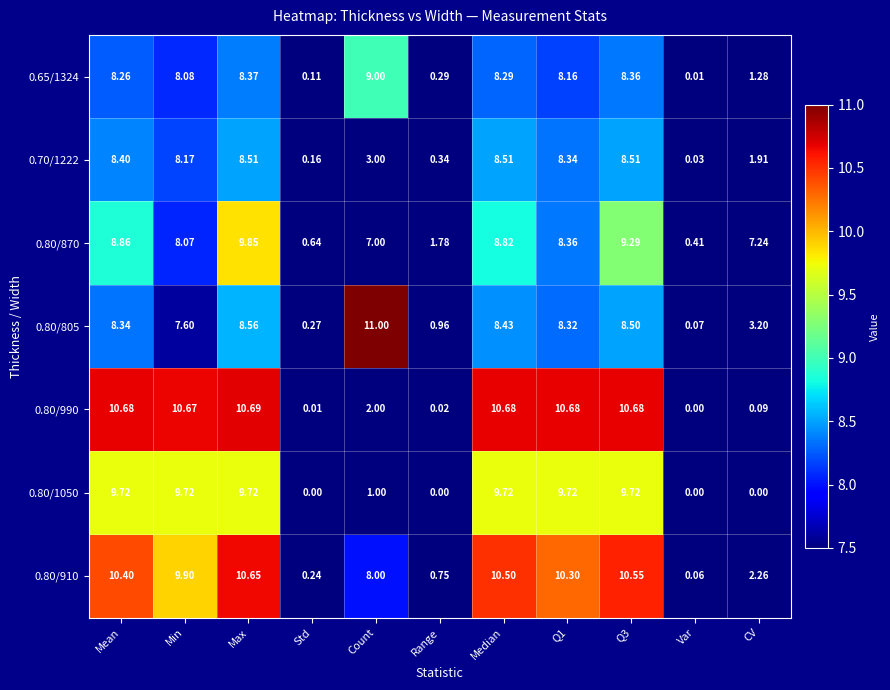

At which label is 0.80/990 closest to 5?

Count